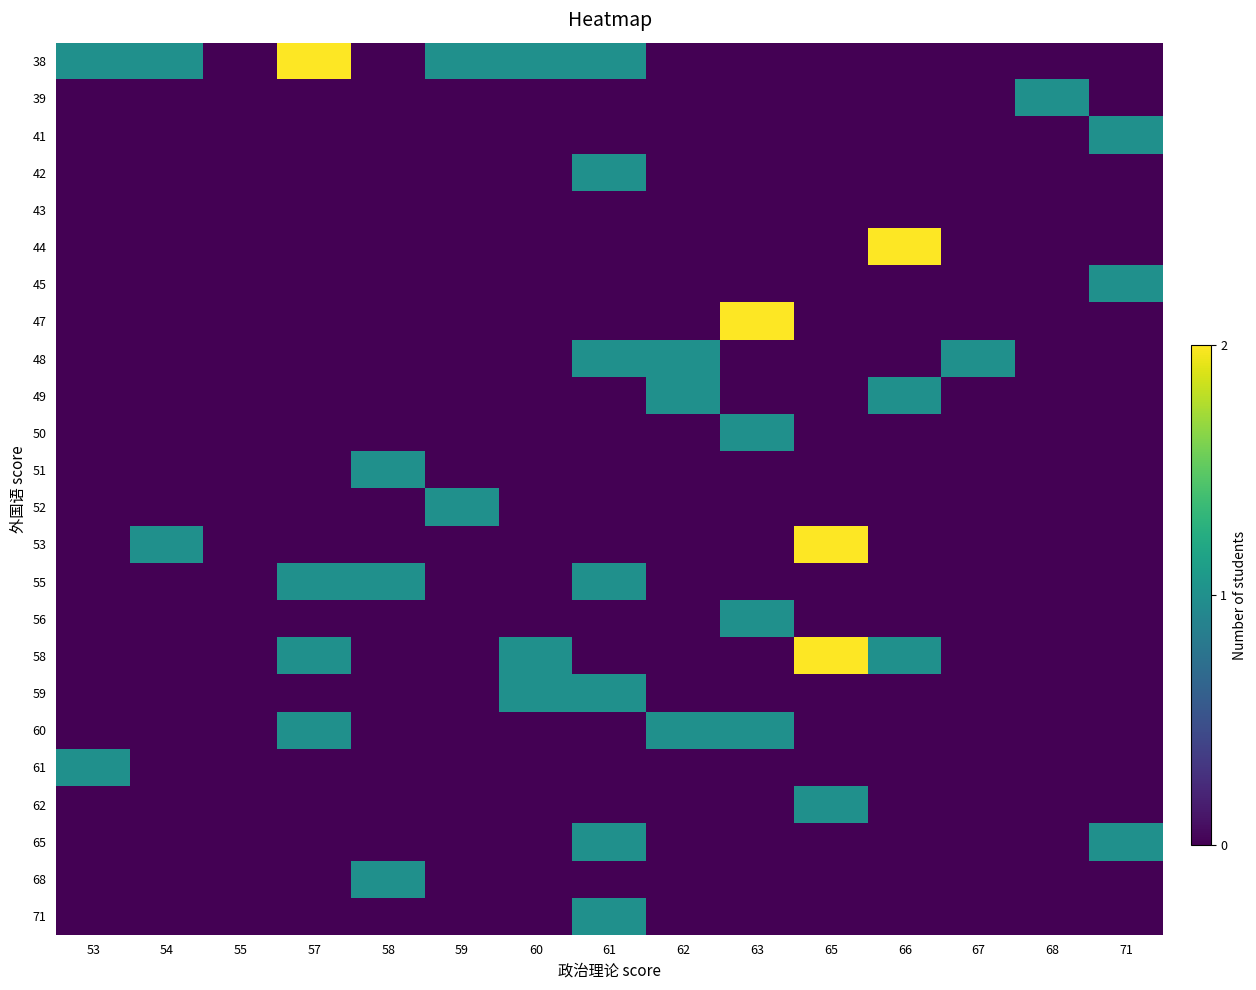

What is the total value across all series at 68?

1